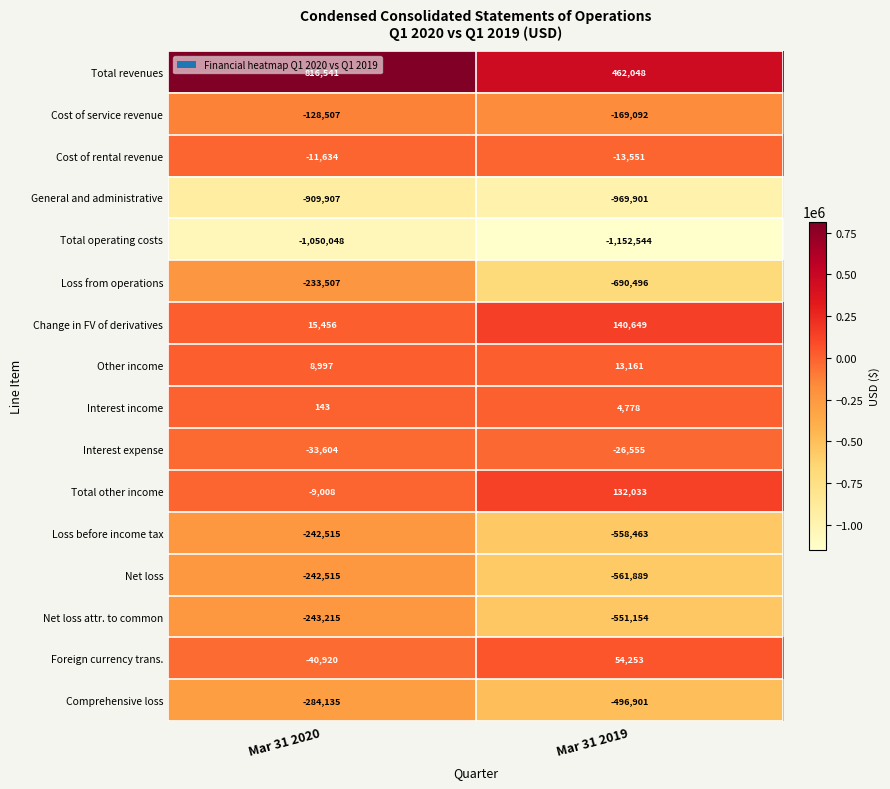

The General and administrative series shows -464887 at Mar 31 2020. True or false?

False